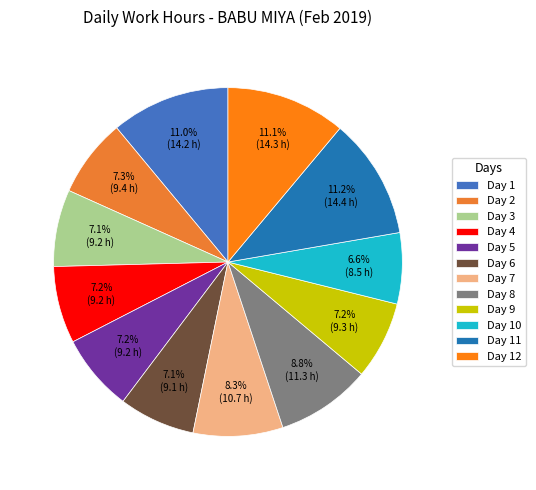

Do Day 11 and Day 5 together represent more than half of the pie?

No